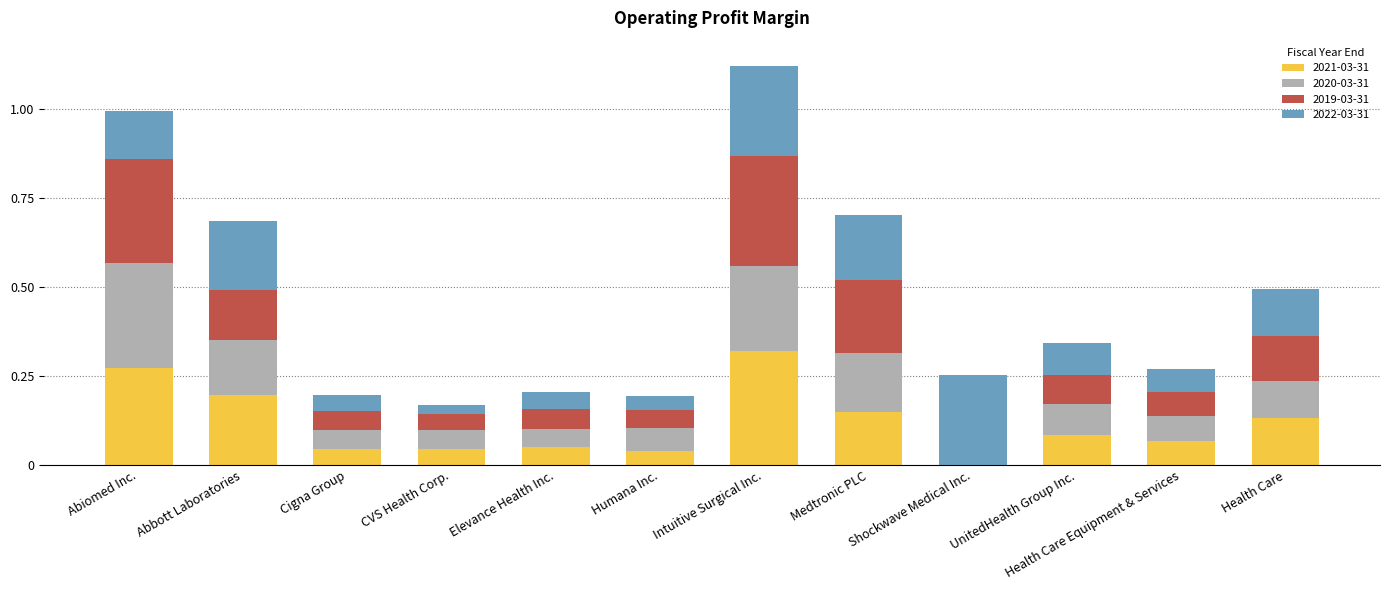

Which category has the highest value in the 2021-03-31 series?

Intuitive Surgical Inc.